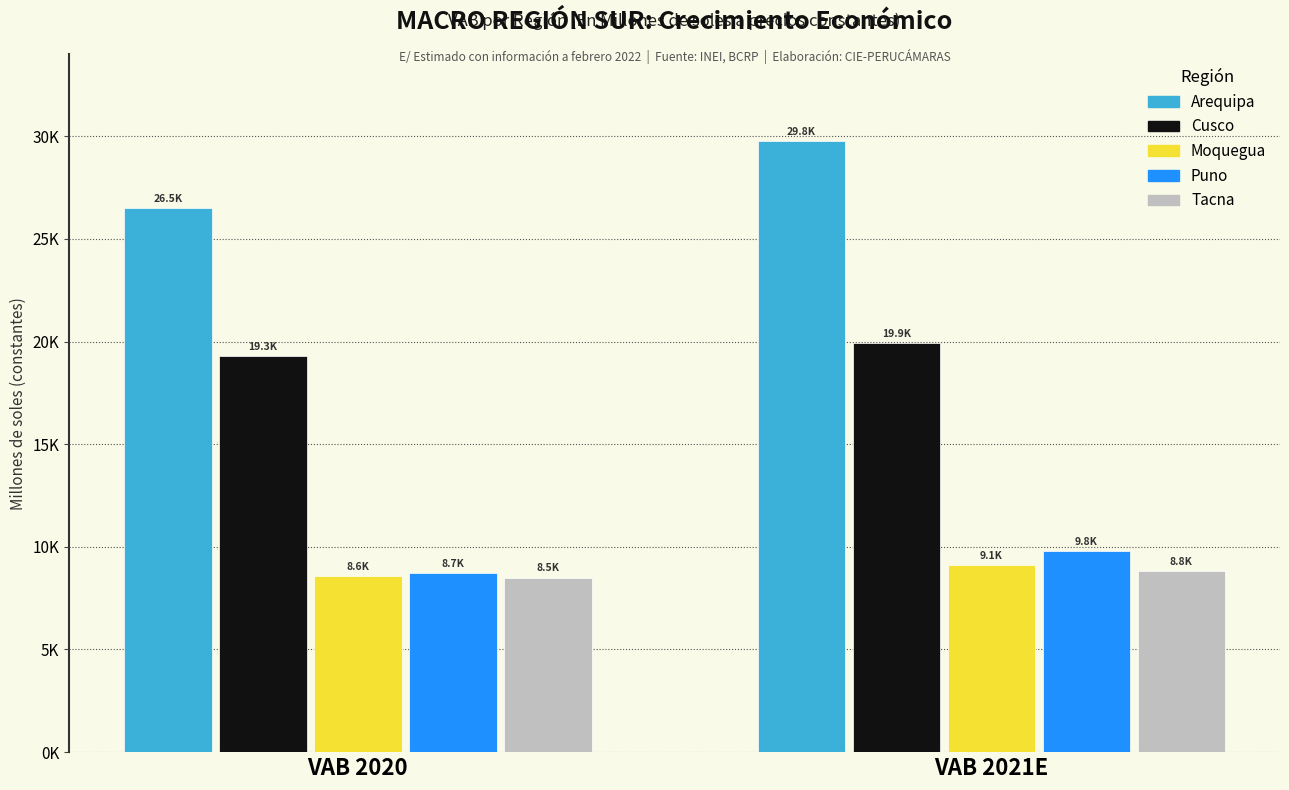

At which category is the sum across all series the highest?

VAB 2021E